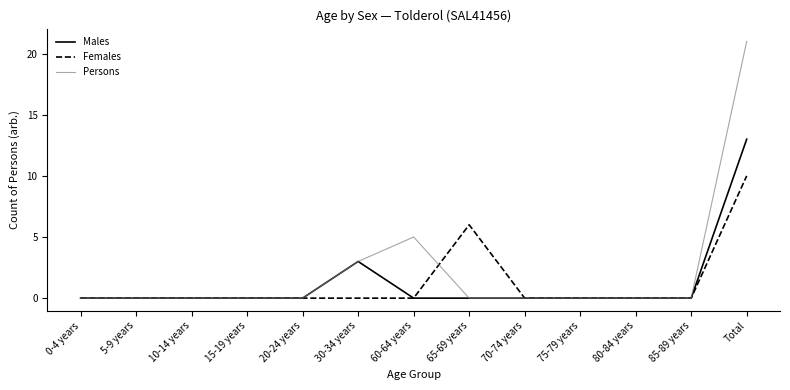

What position from the right is 60-64 years?

7